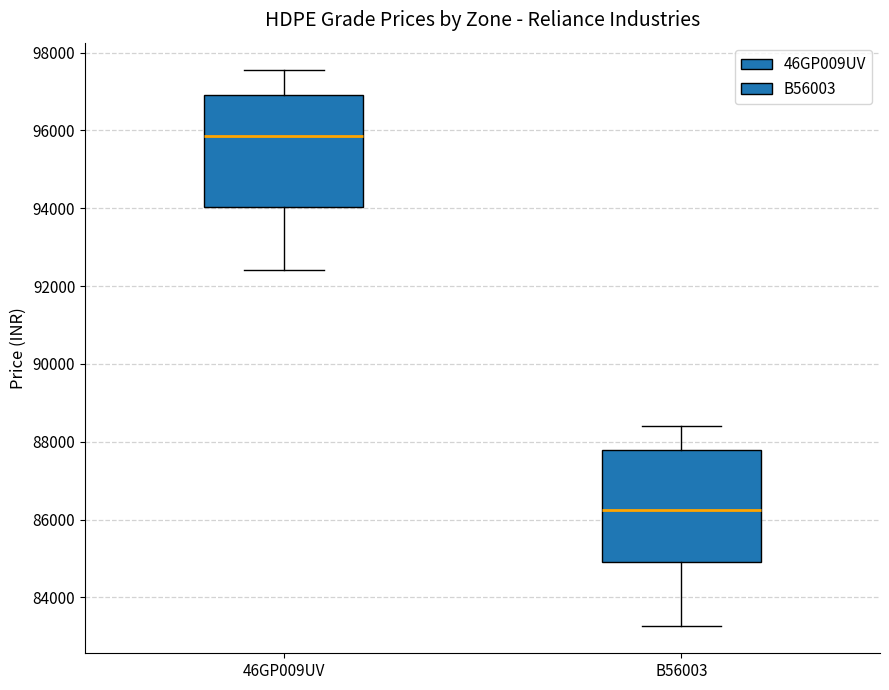

Reading left to right, transcribe this box plot: for each box, give where its median line is, the range the box spans, and where its two whiskers end, as read against the y-axis. The values are not printed on the chart, so give them approximately, as read against the axis.

46GP009UV: median 95800, box 94000 to 97000, whiskers 92400 to 97600
B56003: median 86200, box 85000 to 87800, whiskers 83200 to 88400